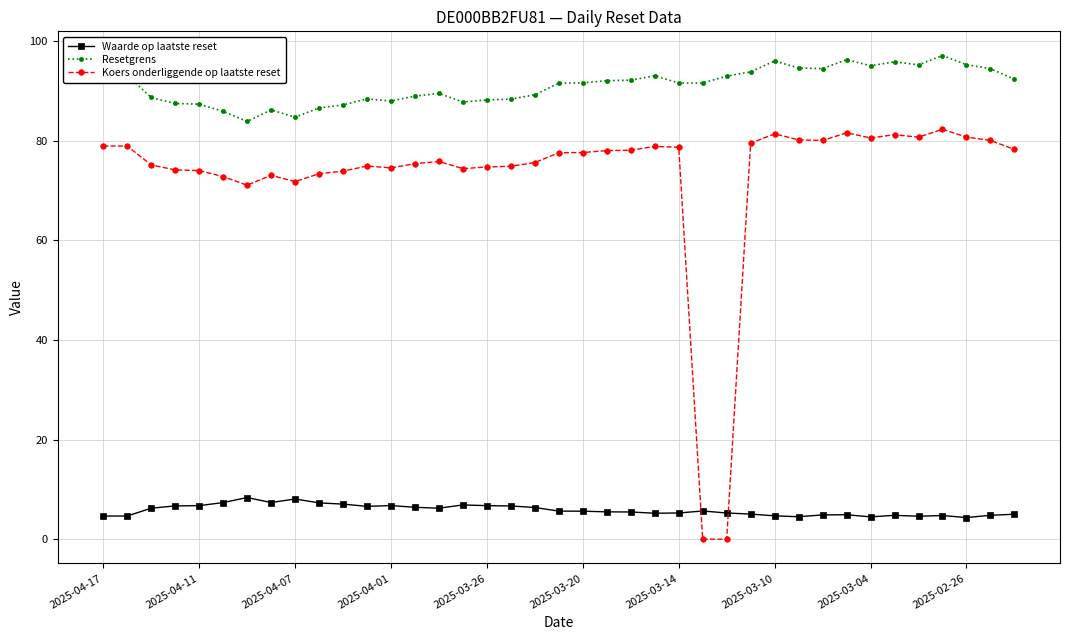

Rank the series by their maximum value, from highest to lowest.

Resetgrens, Koers onderliggende op laatste reset, Waarde op laatste reset